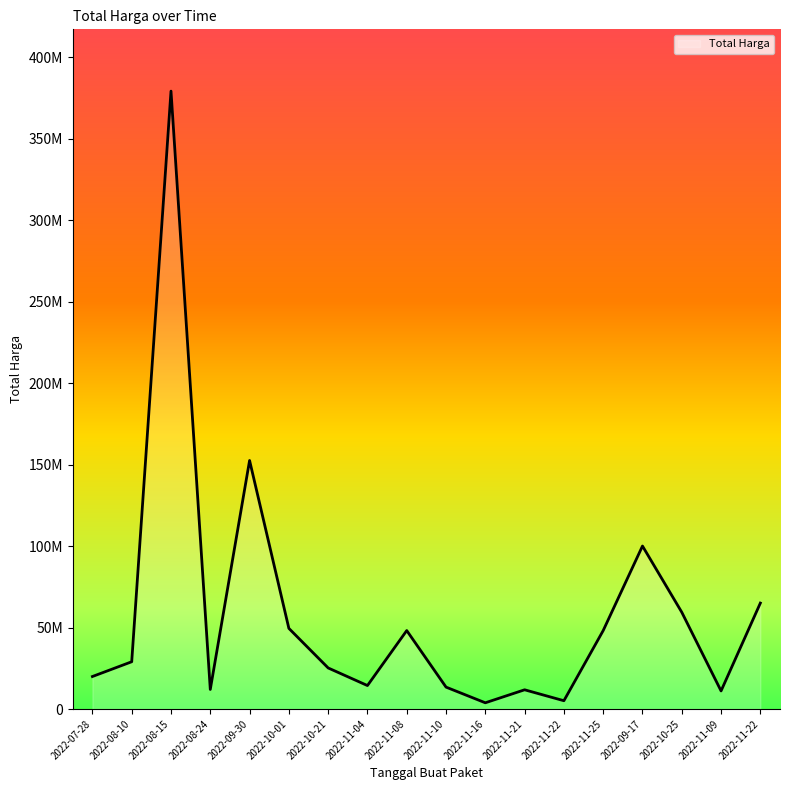

What is the greatest value displayed?

379075000